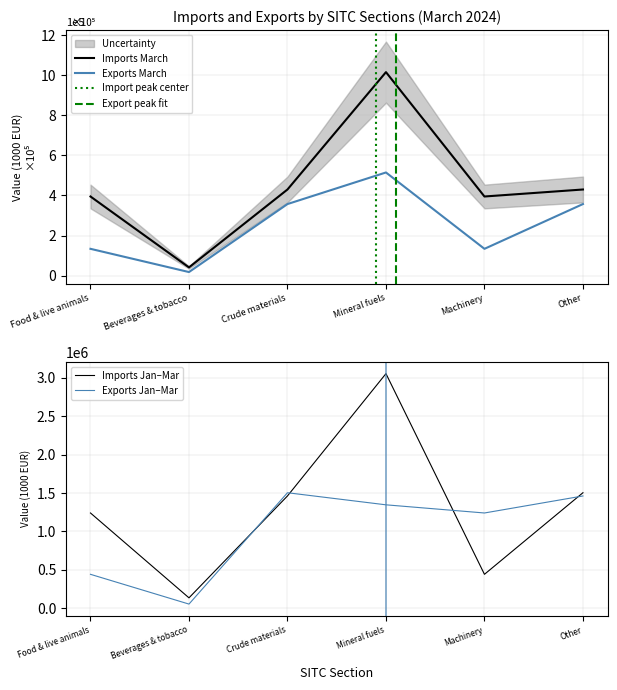

Rank the categories by value from lowest to highest.

Beverages & tobacco, Machinery, Food & live animals, Crude materials, Other, Mineral fuels